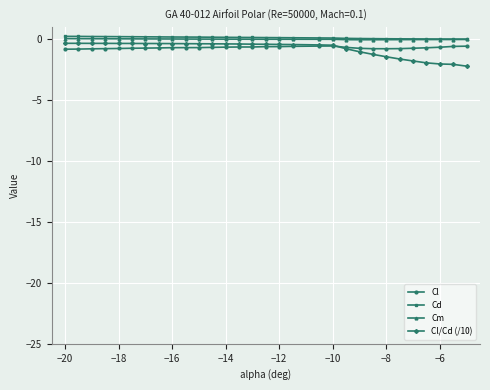

What is the value of the Cl point at the 23rd from the left?

-0.8